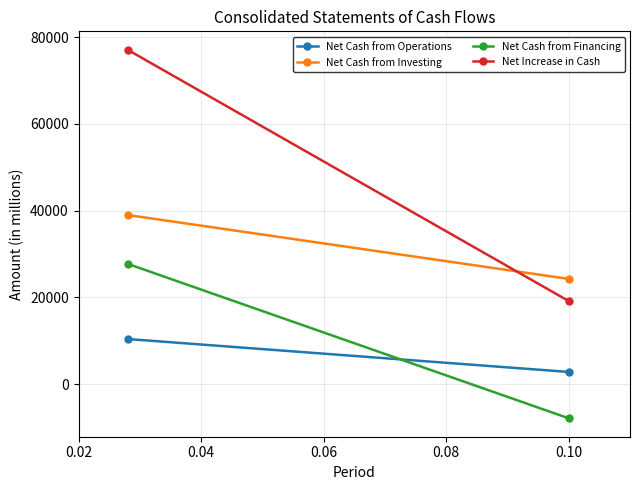

How many lines are shown in the chart?

4